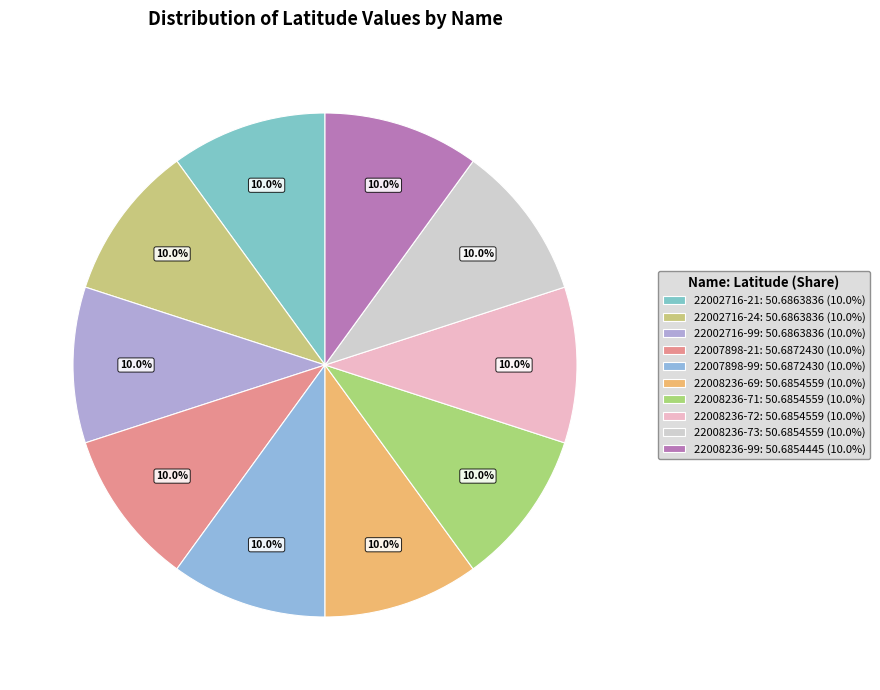

Which slice is the smallest?

22008236-99